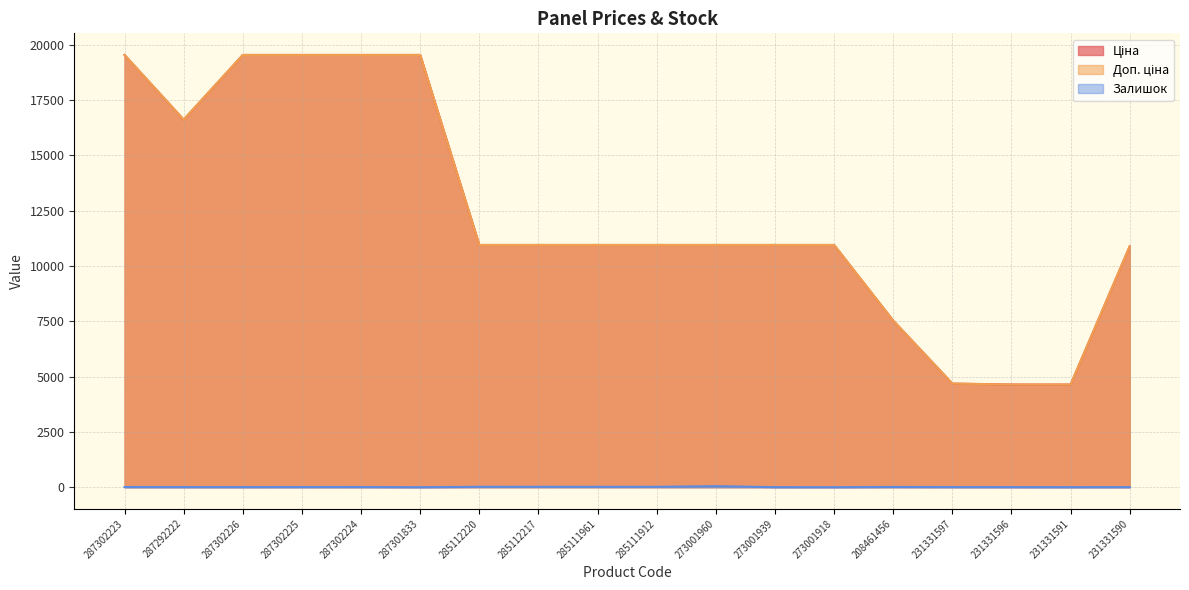

Which category has the lowest value across all series?

287301833